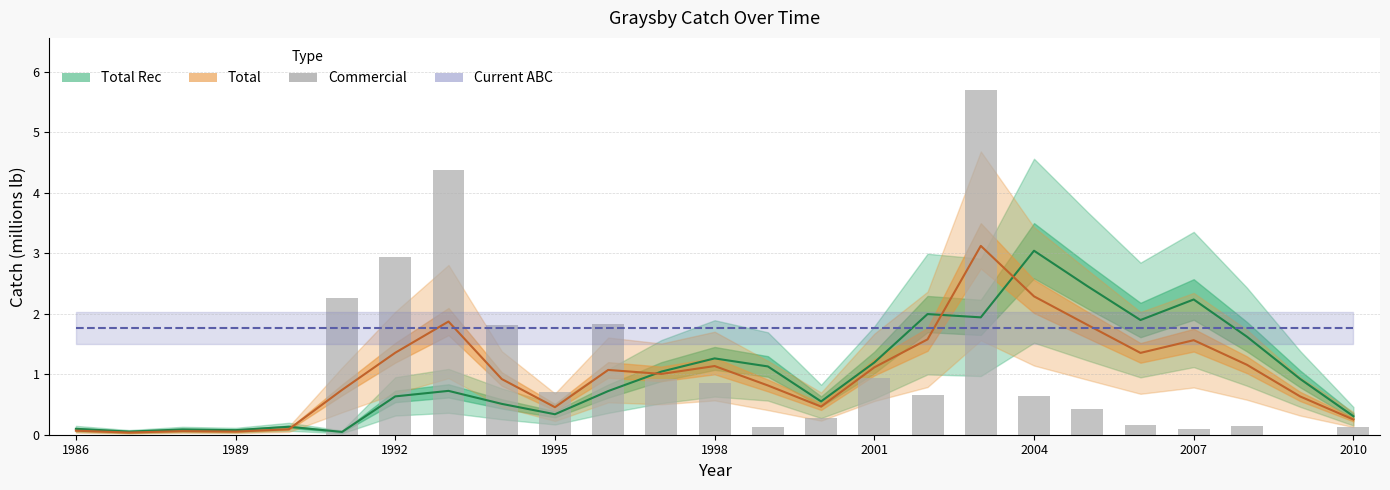

List the series in order of their peak value, highest first.

Commercial, Total, Total Rec, Current ABC